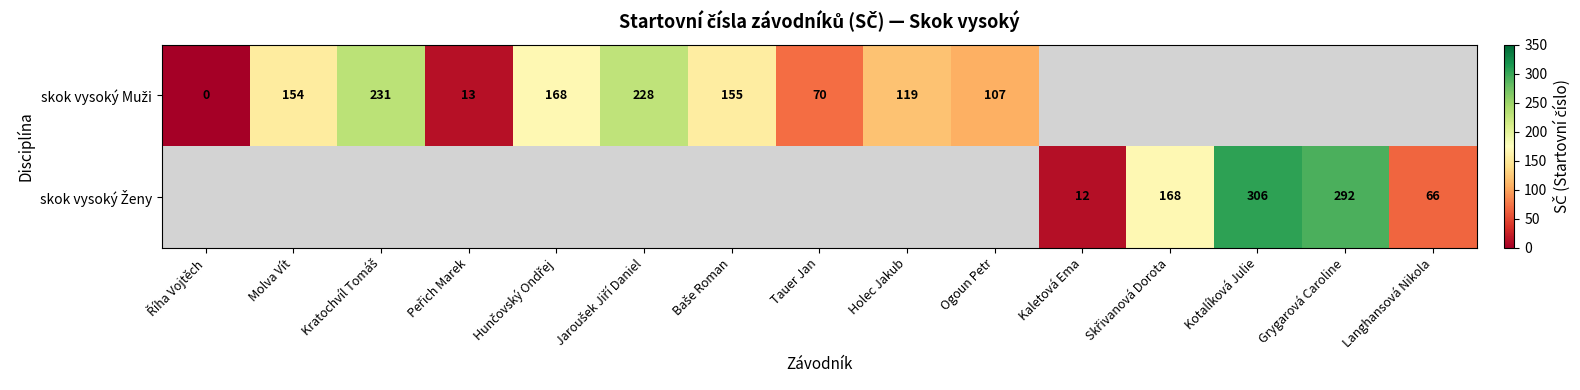

What is the total value across all series at Peřich Marek?

13